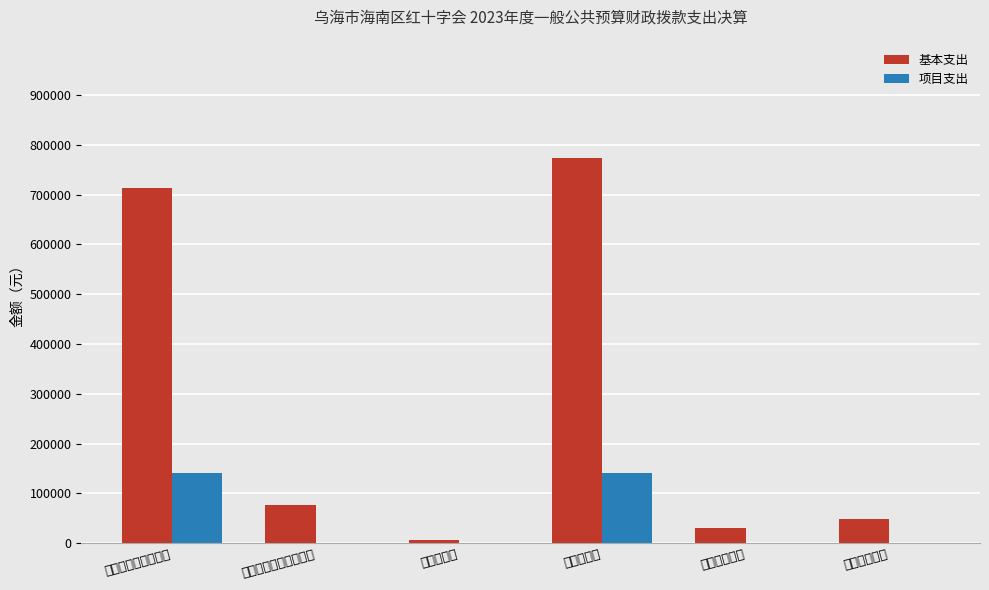

Reading left to right, extract all data points from this chart.

基本支出: 713554.3	76405.0	5383.1	773608.3	30751.9	49184.0
项目支出: 141842.0	0.0	0.0	141842.0	0.0	0.0